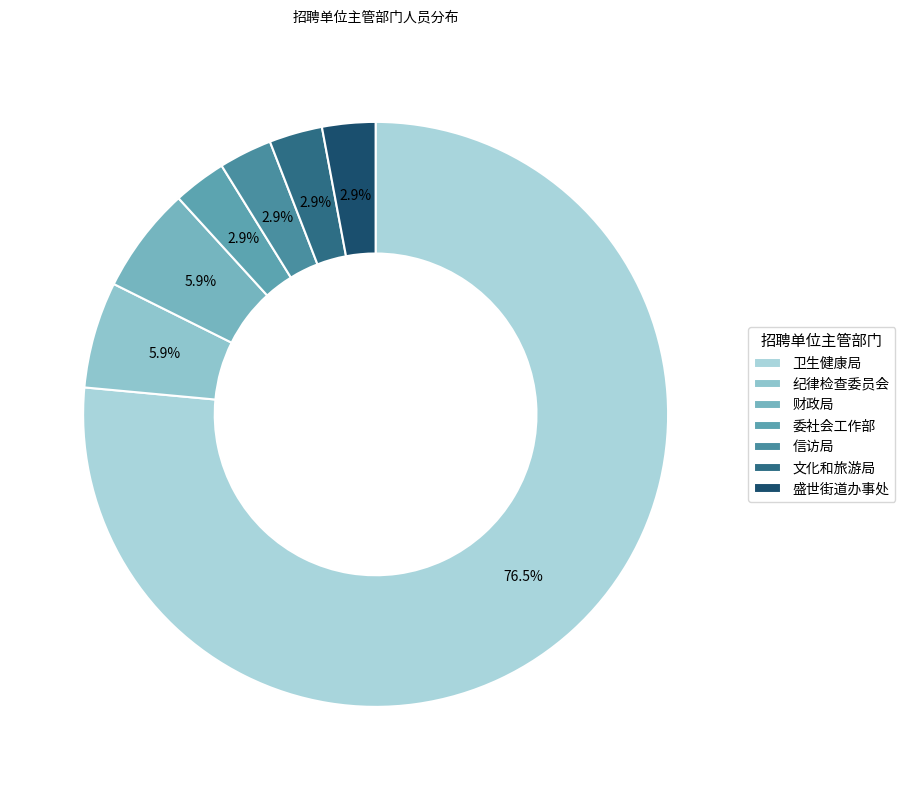

Count the number of slices in the pie.

7